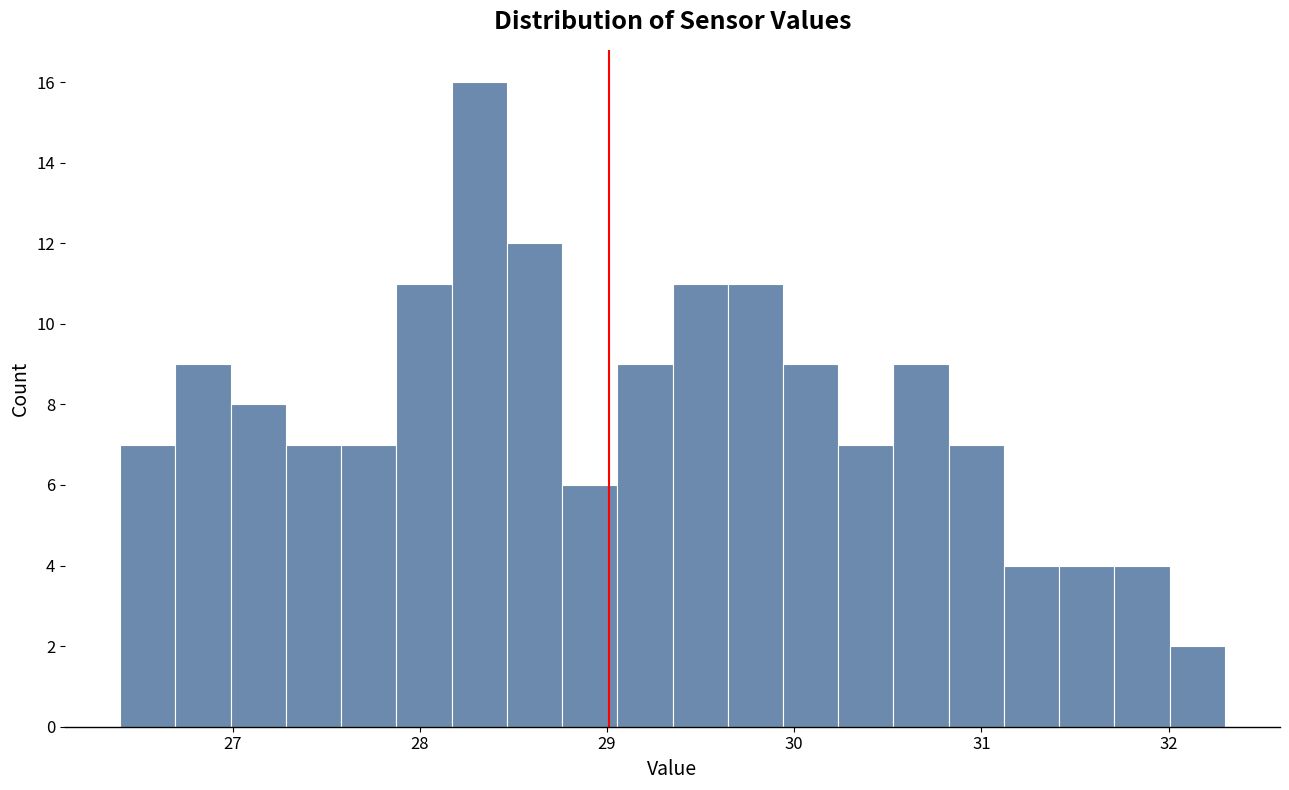

Around what value on the x-axis is the tallest bar? Give the approximate position of its centre, as read against the axis.

28.3